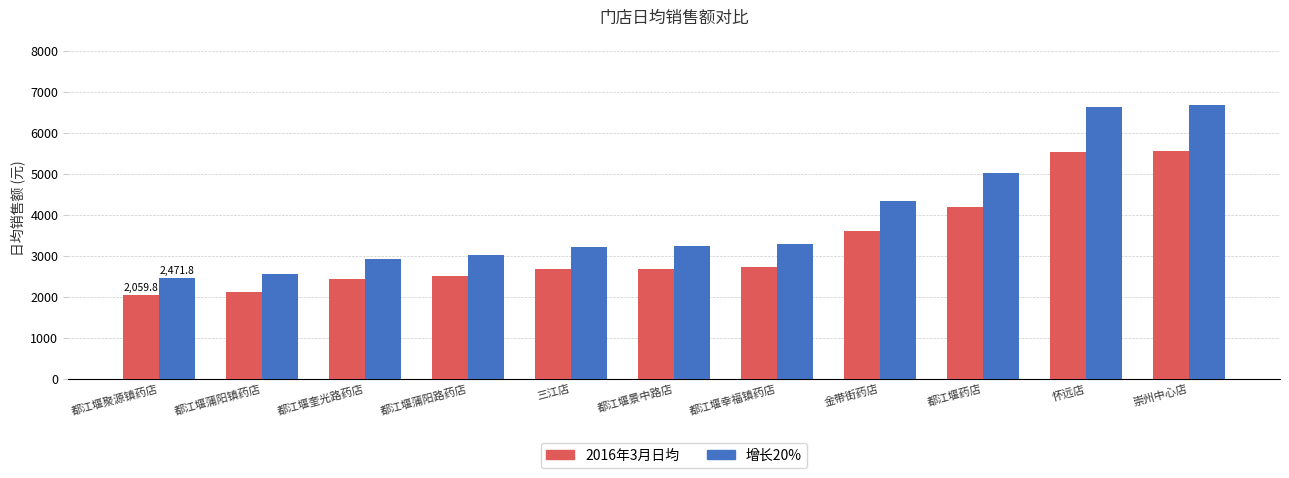

At which category does the chart reach its minimum across all series?

都江堰聚源镇药店